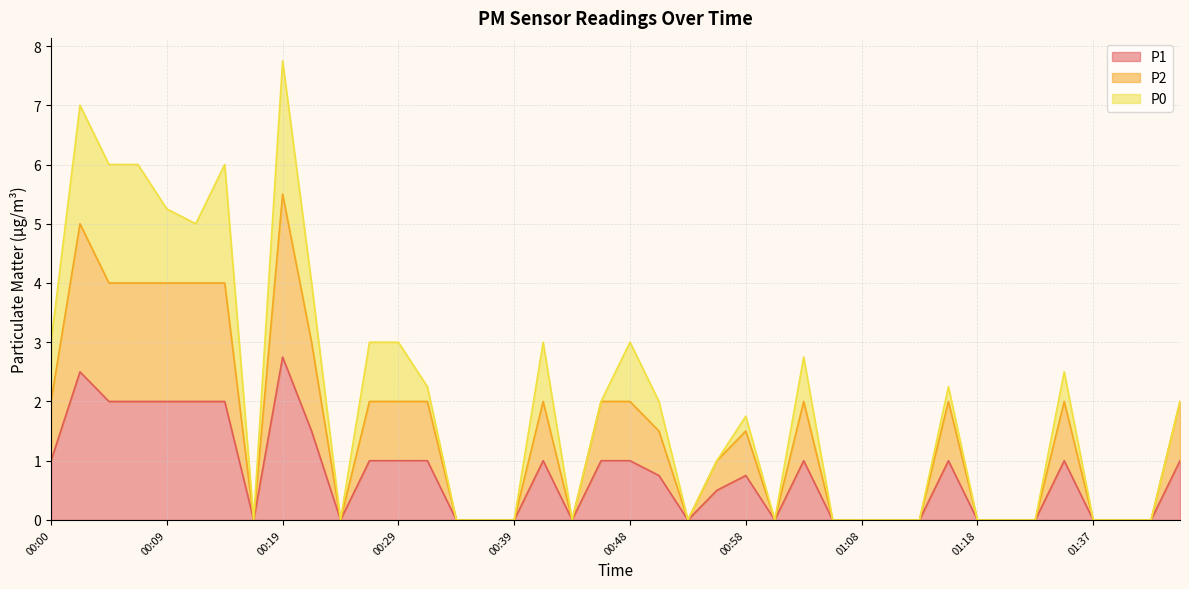

Is the value of P1 at 01:44 greater than the value of P2 at 00:24?

Yes